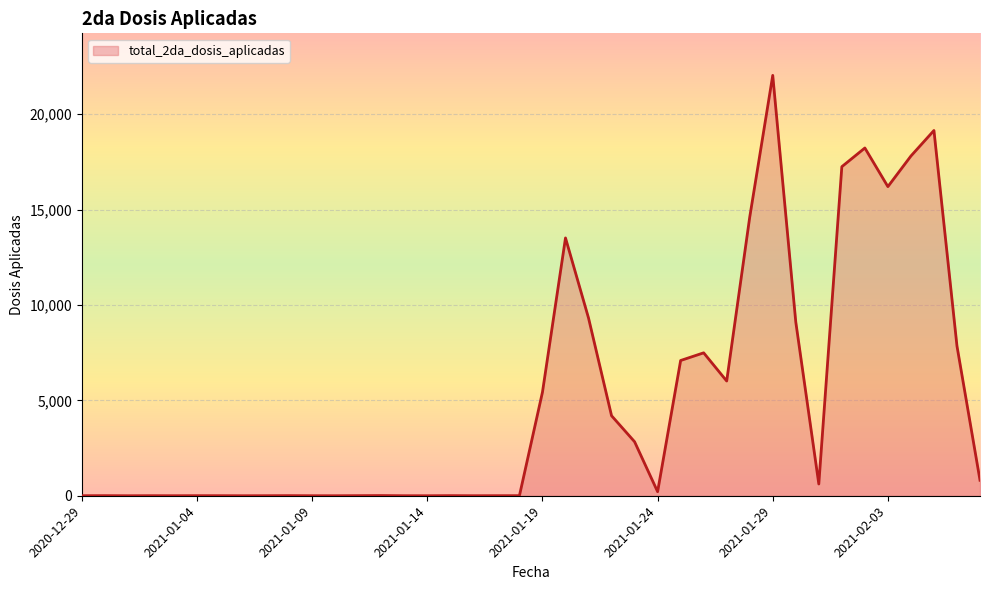

How many categories are shown in the chart?

40